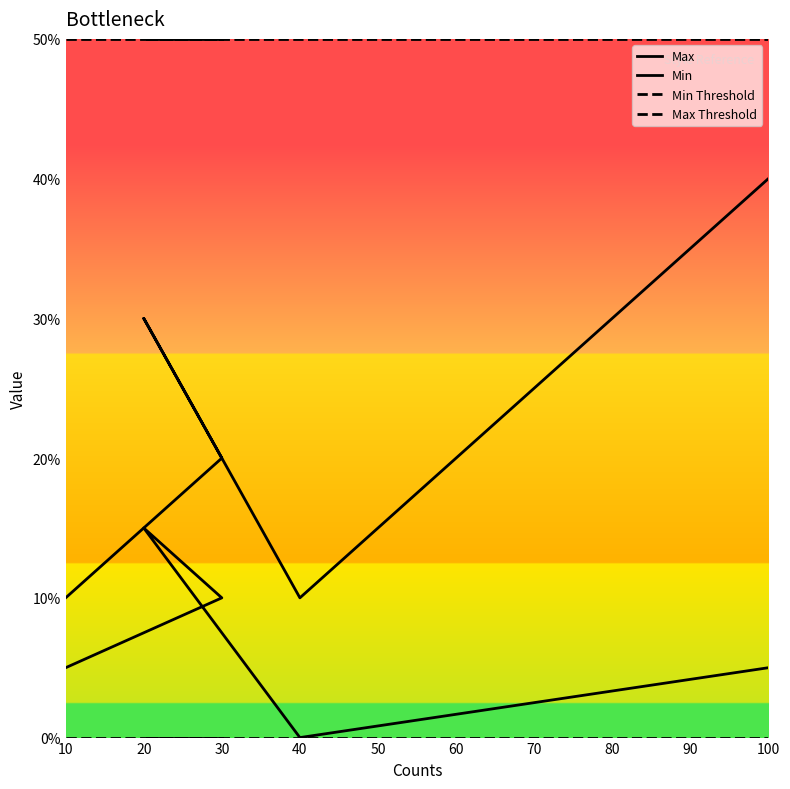

What is the value of the Max Threshold point at the 1st from the left?

50